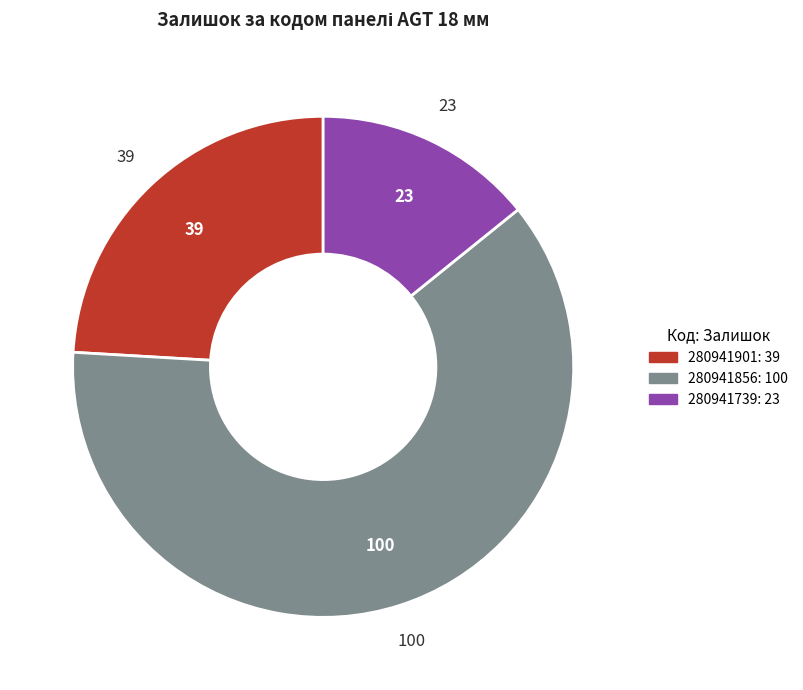

Which category accounts for the majority?

280941856